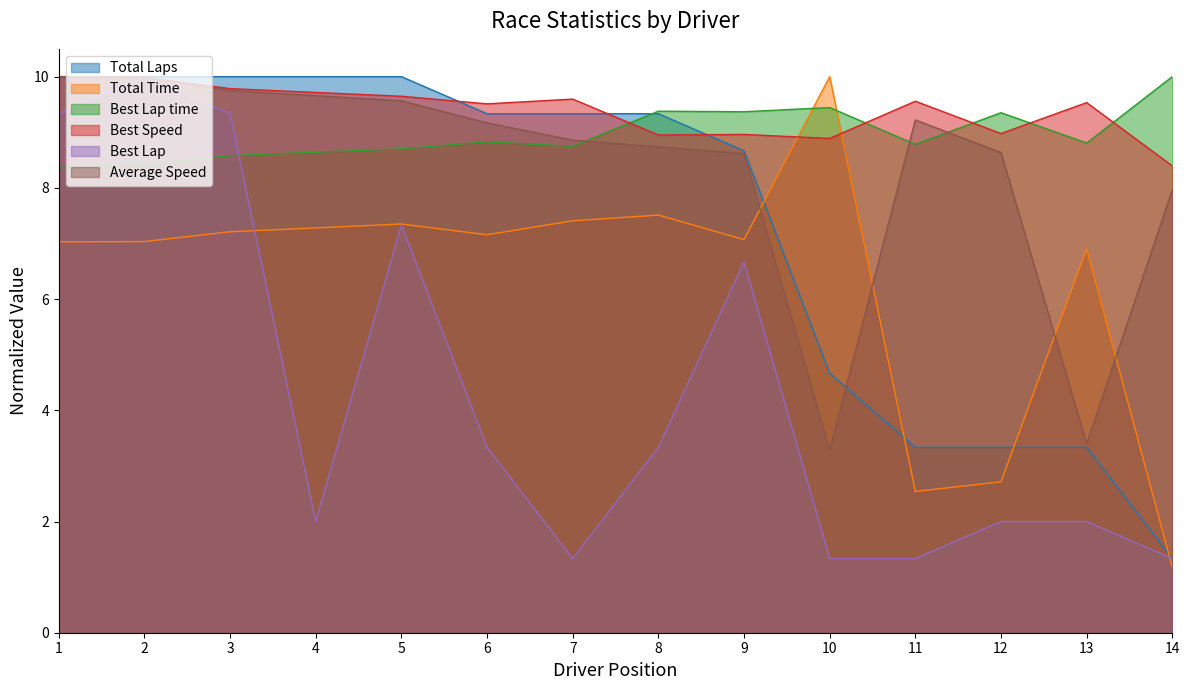

What is the smallest value displayed?

1.2